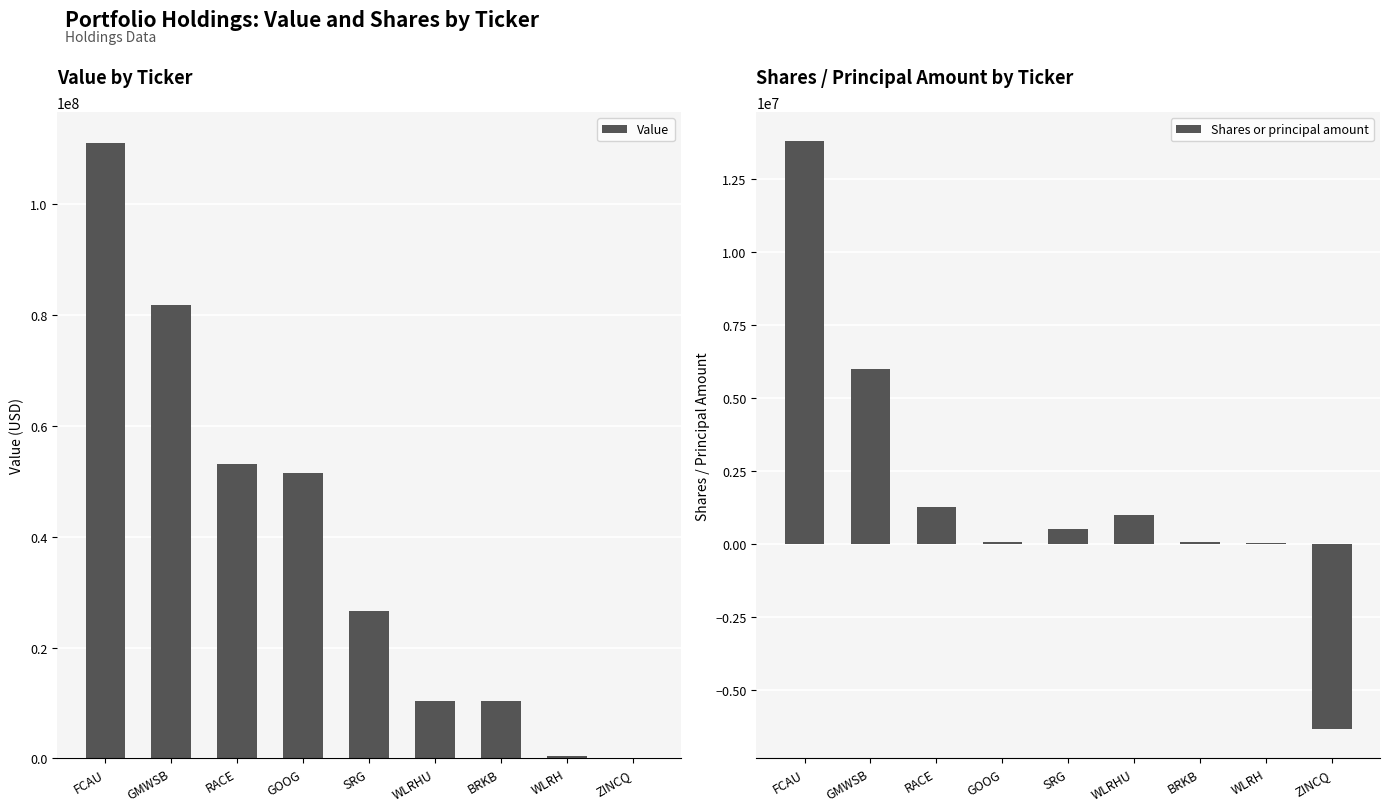

What is the label of the 5th bar from the left?

SRG